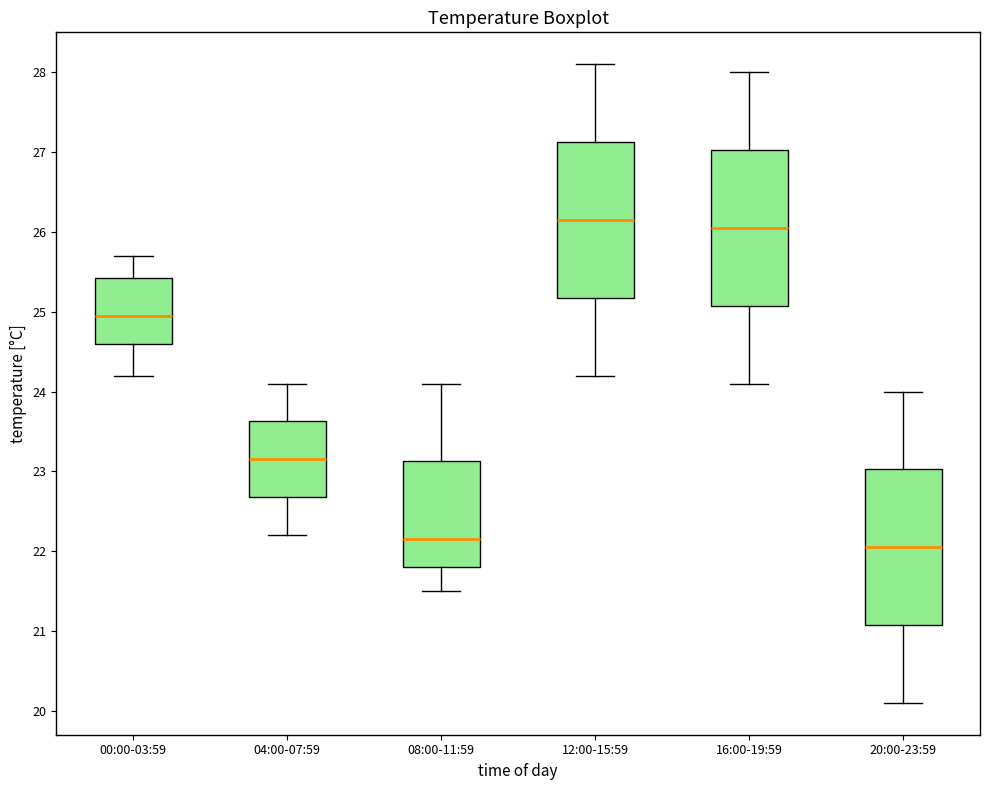

Reading left to right, read every box against the y-axis: the position of its median line, the range the box covers, and the ends of its whiskers. The values are not printed on the chart, so give them approximately, as read against the axis.

00:00-03:59: median 25.0, box 24.6 to 25.4, whiskers 24.2 to 25.7
04:00-07:59: median 23.2, box 22.7 to 23.6, whiskers 22.2 to 24.1
08:00-11:59: median 22.2, box 21.8 to 23.1, whiskers 21.5 to 24.1
12:00-15:59: median 26.2, box 25.2 to 27.1, whiskers 24.2 to 28.1
16:00-19:59: median 26.1, box 25.1 to 27.0, whiskers 24.1 to 28.0
20:00-23:59: median 22.1, box 21.1 to 23.0, whiskers 20.1 to 24.0